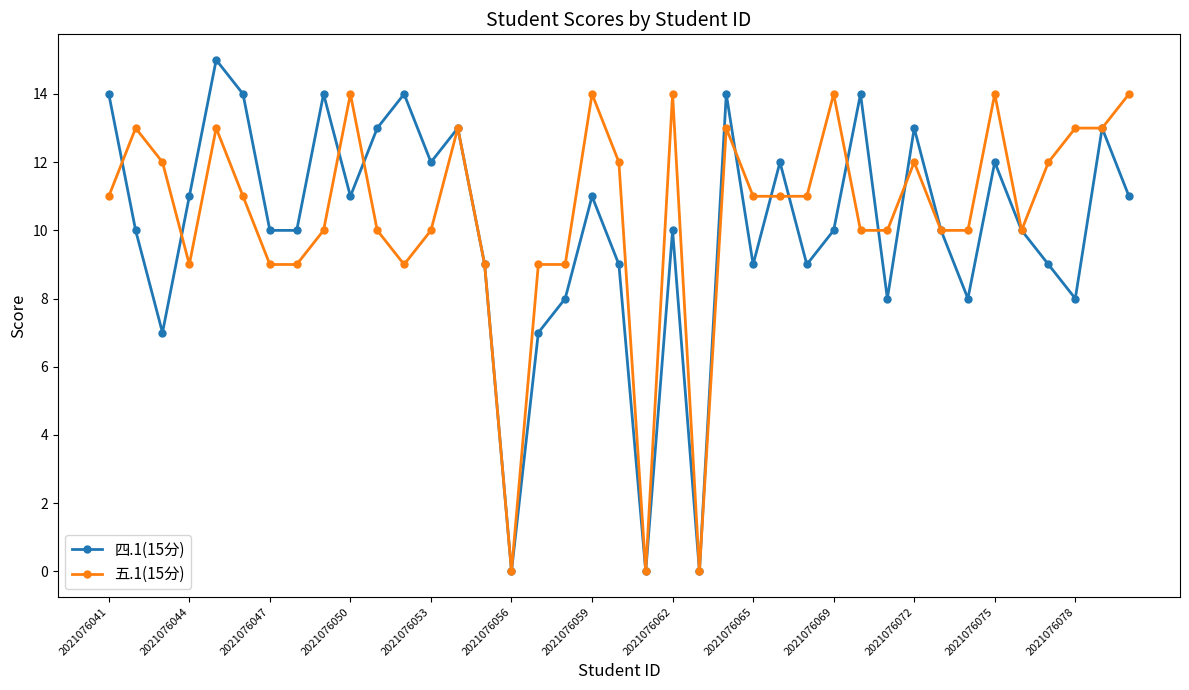

List the series in order of their peak value, highest first.

四.1(15分), 五.1(15分)